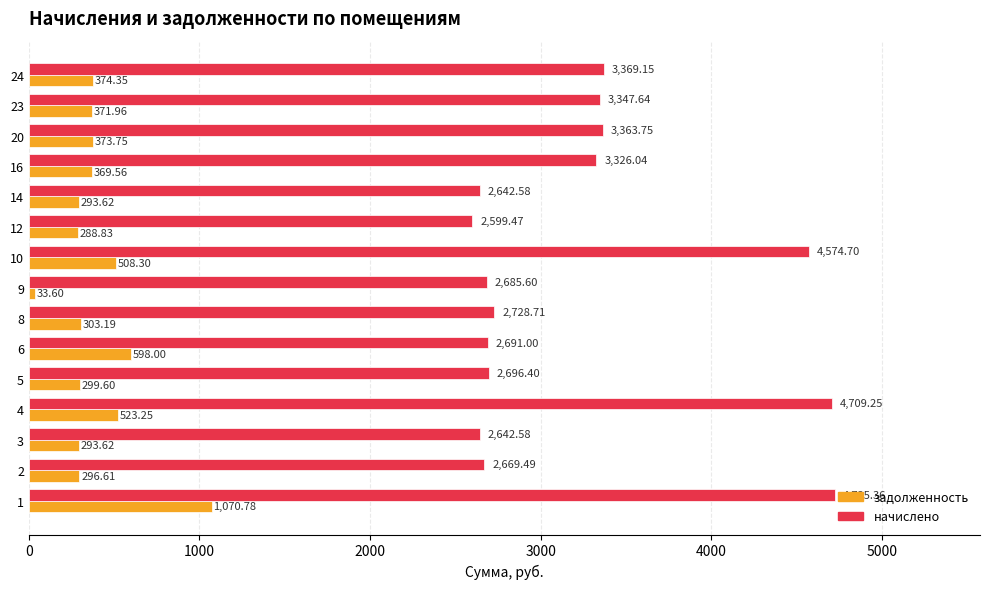

Rank the series by their average value, from highest to lowest.

начислено, задолженность